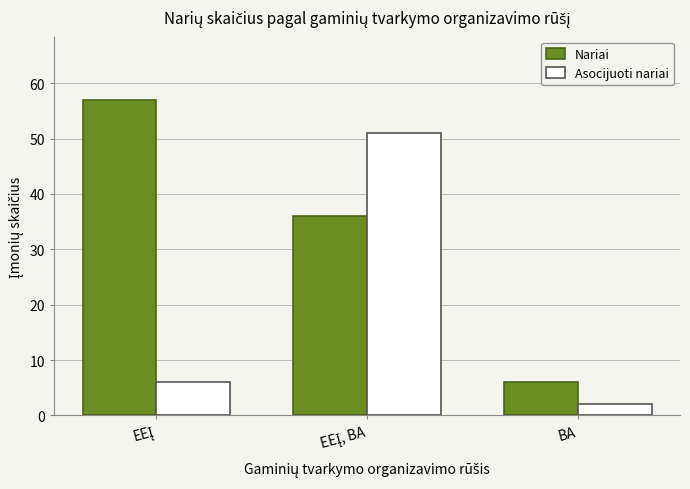

List the series in order of their overall mean, lowest first.

Asocijuoti nariai, Nariai